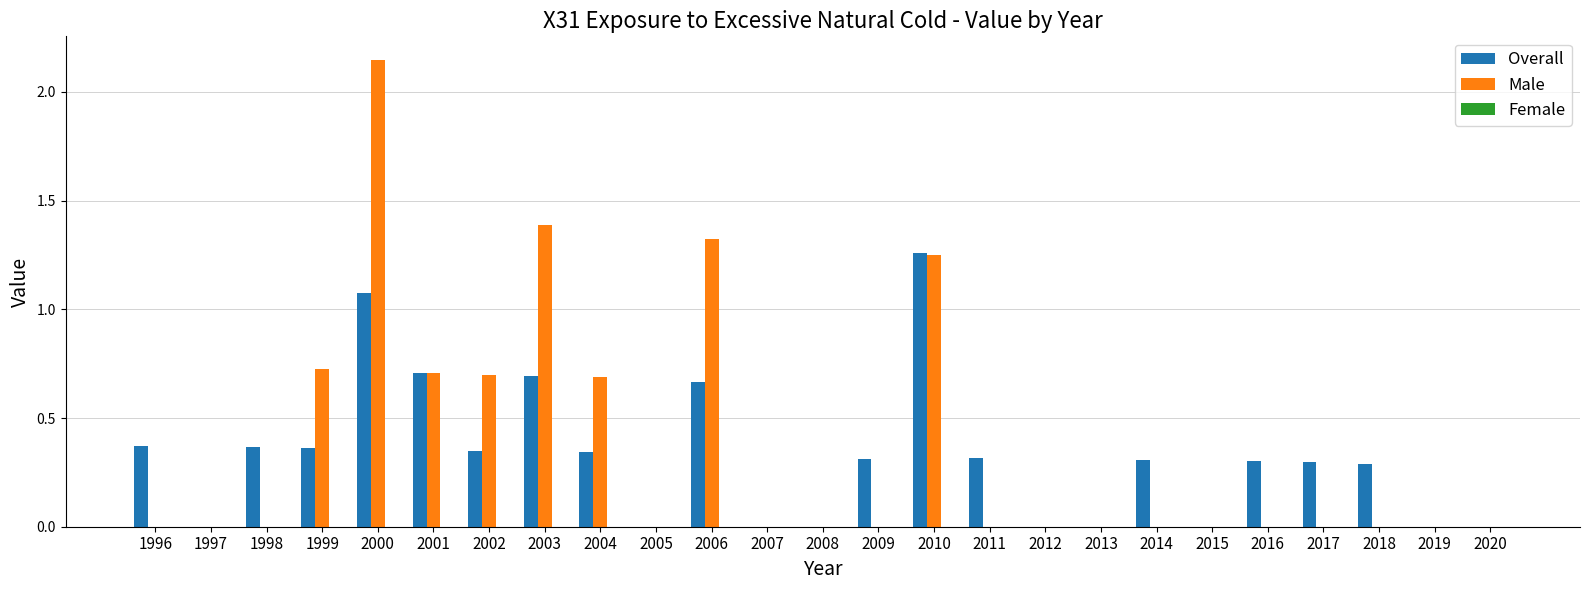

At which category is the sum across all series the highest?

2000